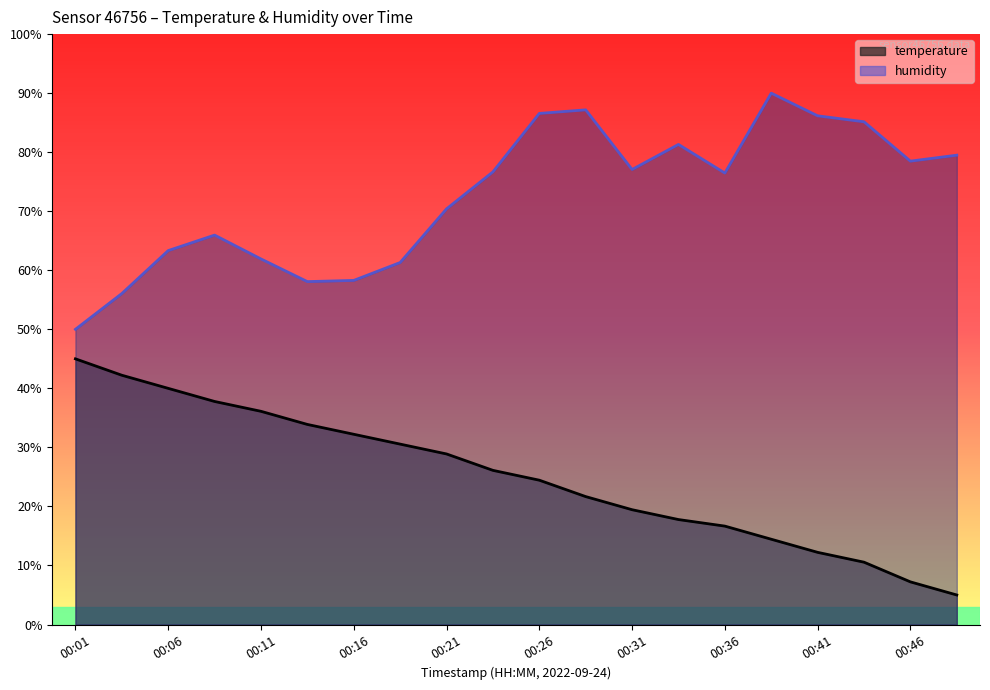

True or false: temperature has a value of 10.3 at 00:23.

False